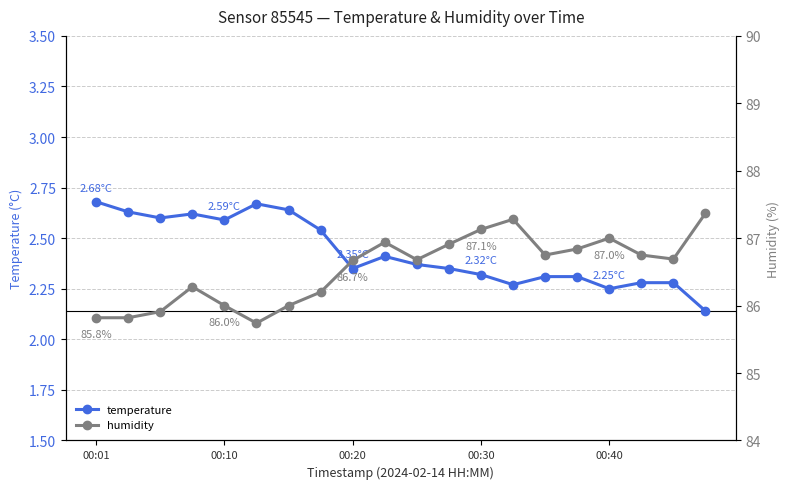

True or false: temperature has more than 2 interior local peaks.

True